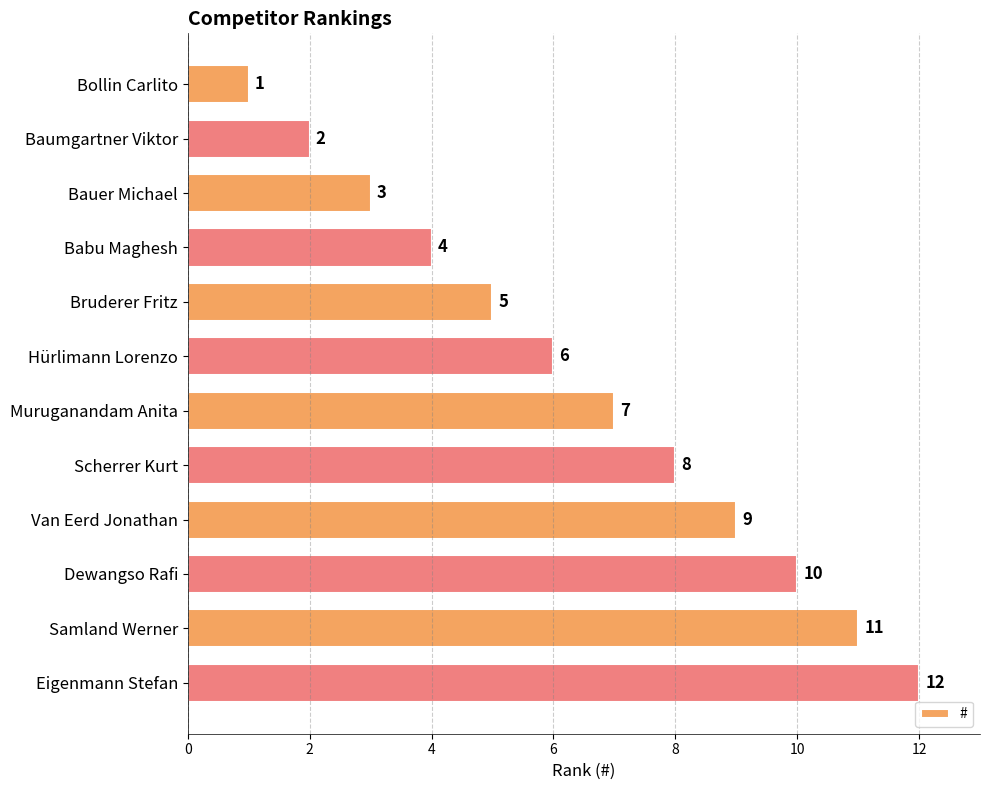

What position from the top is Babu Maghesh?

4